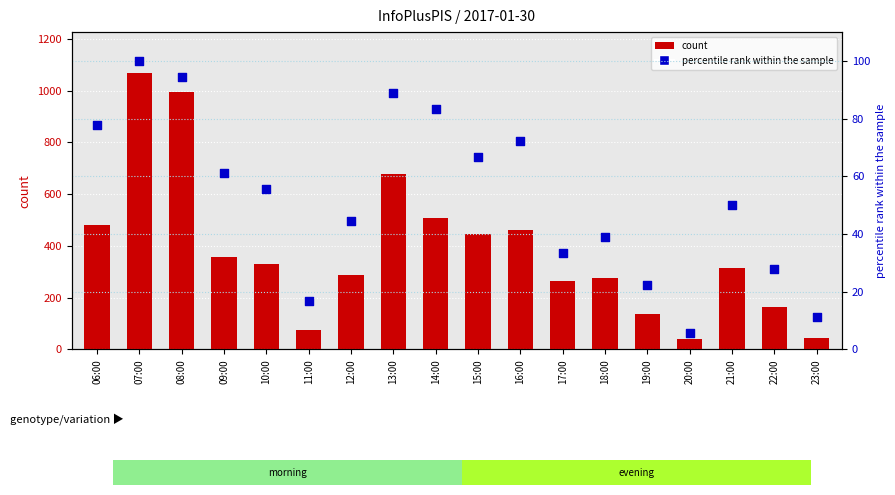

Is the value of count at 23:00 greater than the value of percentile rank within the sample at 20:00?

Yes